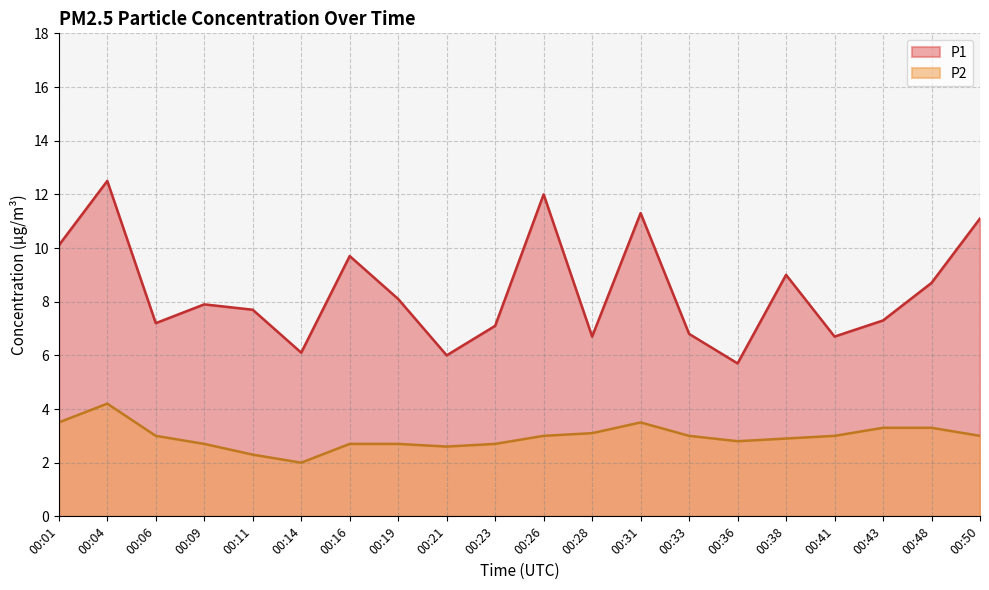

Rank the series by their maximum value, from lowest to highest.

P2, P1